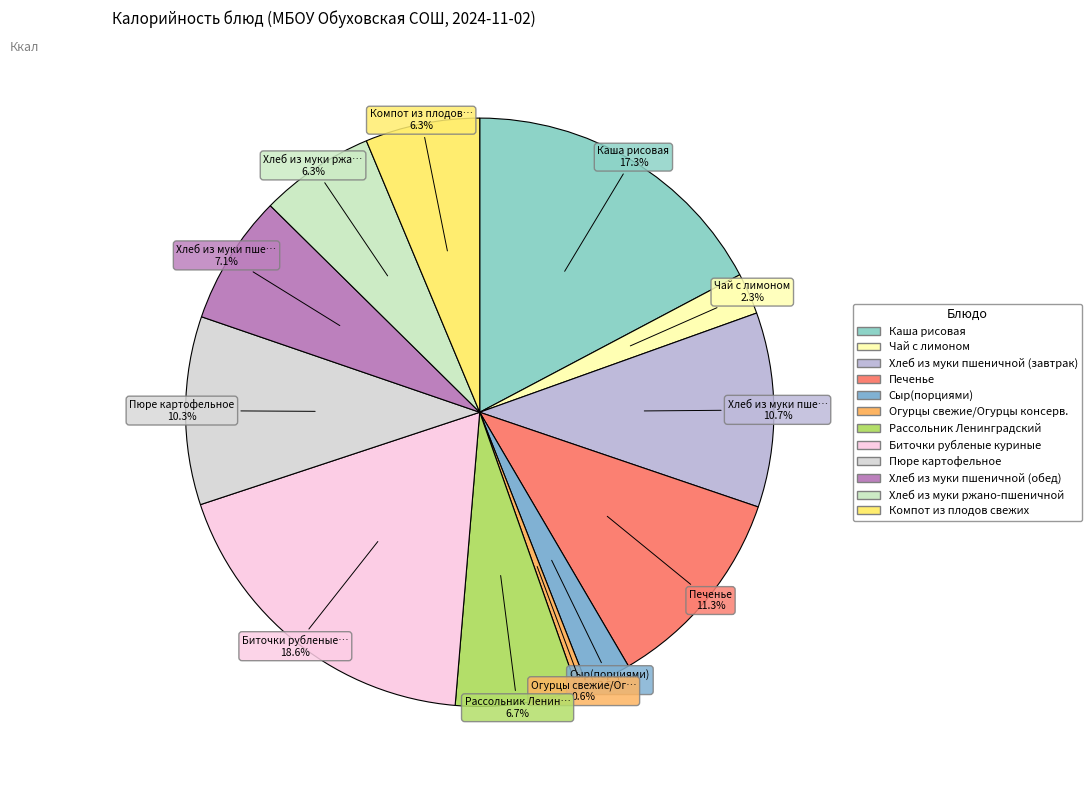

How many slices are in this pie chart?

12